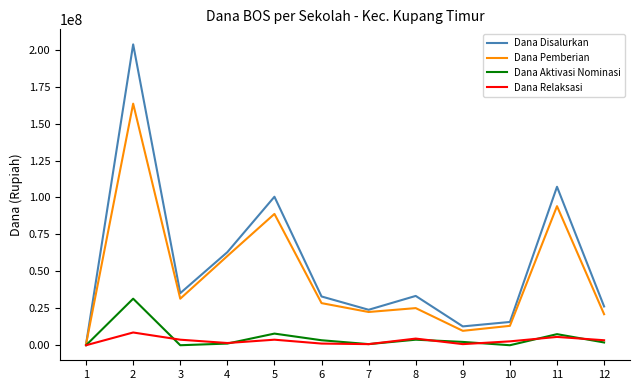

List the series in order of their peak value, highest first.

Dana Disalurkan, Dana Pemberian, Dana Aktivasi Nominasi, Dana Relaksasi